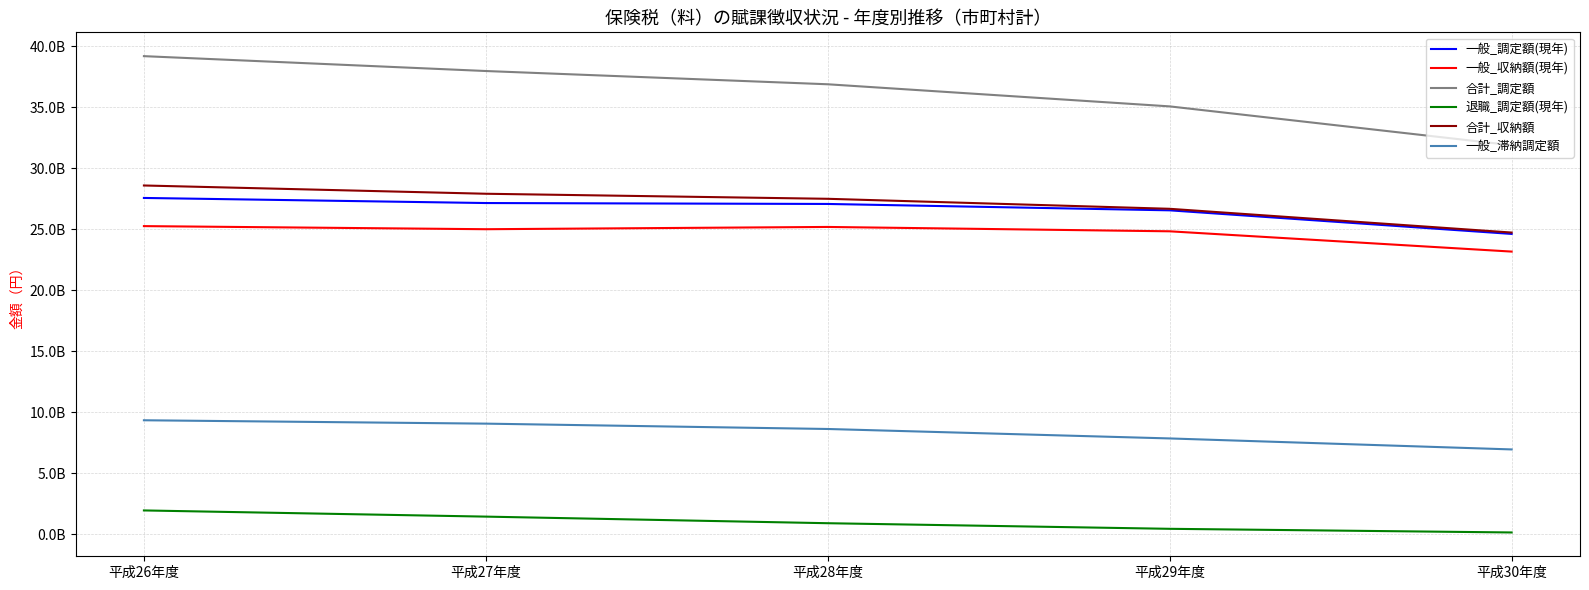

What are all the series names shown in the legend?

一般_調定額(現年), 一般_収納額(現年), 合計_調定額, 退職_調定額(現年), 合計_収納額, 一般_滞納調定額